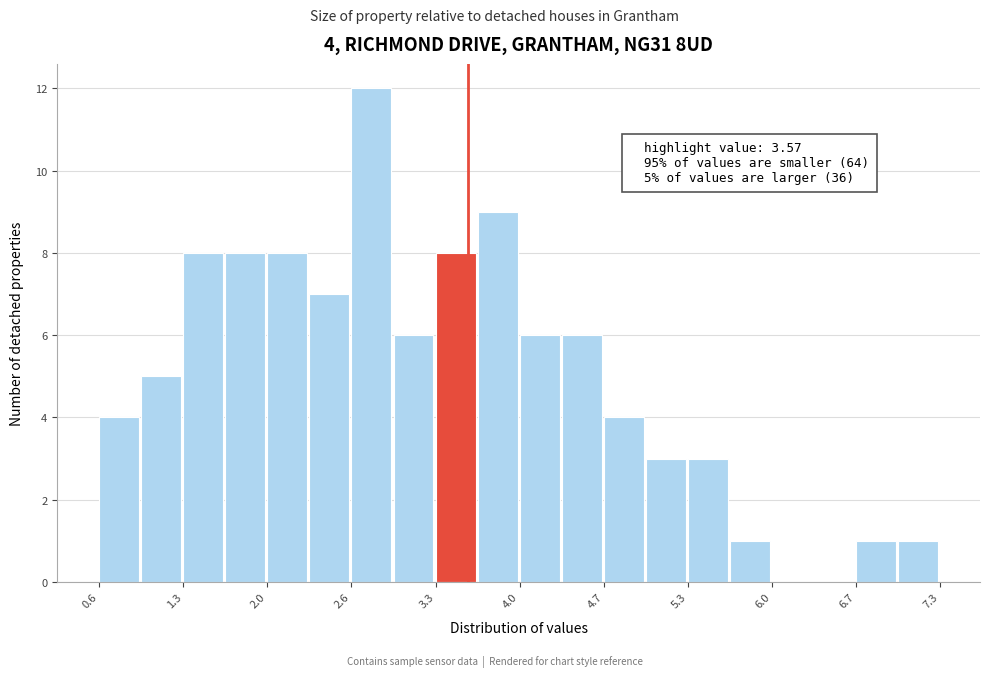

Around what value on the x-axis is the tallest bar? Give the approximate position of its centre, as read against the axis.

2.8